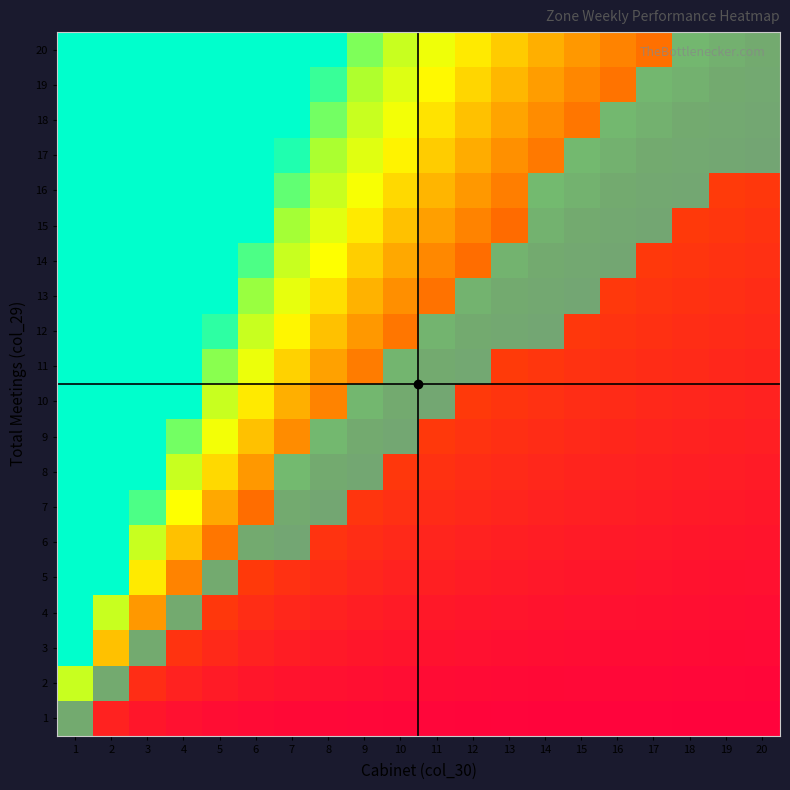

Reading left to right, extract all data points from this chart.

1: 1=1.0	2=0.5	3=0.3	4=0.2	5=0.2	6=0.2	7=0.1	8=0.1	9=0.1	10=0.1	11=0.1	12=0.1	13=0.1	14=0.1	15=0.1	16=0.1	17=0.1	18=0.1	19=0.1	20=0.1
2: 1=2.0	2=1.0	3=0.7	4=0.5	5=0.4	6=0.3	7=0.3	8=0.2	9=0.2	10=0.2	11=0.2	12=0.2	13=0.2	14=0.1	15=0.1	16=0.1	17=0.1	18=0.1	19=0.1	20=0.1
3: 1=3.0	2=1.5	3=1.0	4=0.8	5=0.6	6=0.5	7=0.4	8=0.4	9=0.3	10=0.3	11=0.3	12=0.2	13=0.2	14=0.2	15=0.2	16=0.2	17=0.2	18=0.2	19=0.2	20=0.1
4: 1=4.0	2=2.0	3=1.3	4=1.0	5=0.8	6=0.7	7=0.6	8=0.5	9=0.4	10=0.4	11=0.4	12=0.3	13=0.3	14=0.3	15=0.3	16=0.2	17=0.2	18=0.2	19=0.2	20=0.2
5: 1=5.0	2=2.5	3=1.7	4=1.2	5=1.0	6=0.8	7=0.7	8=0.6	9=0.6	10=0.5	11=0.5	12=0.4	13=0.4	14=0.4	15=0.3	16=0.3	17=0.3	18=0.3	19=0.3	20=0.2
6: 1=6.0	2=3.0	3=2.0	4=1.5	5=1.2	6=1.0	7=0.9	8=0.8	9=0.7	10=0.6	11=0.5	12=0.5	13=0.5	14=0.4	15=0.4	16=0.4	17=0.4	18=0.3	19=0.3	20=0.3
7: 1=7.0	2=3.5	3=2.3	4=1.8	5=1.4	6=1.2	7=1.0	8=0.9	9=0.8	10=0.7	11=0.6	12=0.6	13=0.5	14=0.5	15=0.5	16=0.4	17=0.4	18=0.4	19=0.4	20=0.3
8: 1=8.0	2=4.0	3=2.7	4=2.0	5=1.6	6=1.3	7=1.1	8=1.0	9=0.9	10=0.8	11=0.7	12=0.7	13=0.6	14=0.6	15=0.5	16=0.5	17=0.5	18=0.4	19=0.4	20=0.4
9: 1=9.0	2=4.5	3=3.0	4=2.2	5=1.8	6=1.5	7=1.3	8=1.1	9=1.0	10=0.9	11=0.8	12=0.8	13=0.7	14=0.6	15=0.6	16=0.6	17=0.5	18=0.5	19=0.5	20=0.5
10: 1=10.0	2=5.0	3=3.3	4=2.5	5=2.0	6=1.7	7=1.4	8=1.2	9=1.1	10=1.0	11=0.9	12=0.8	13=0.8	14=0.7	15=0.7	16=0.6	17=0.6	18=0.6	19=0.5	20=0.5
11: 1=11.0	2=5.5	3=3.7	4=2.8	5=2.2	6=1.8	7=1.6	8=1.4	9=1.2	10=1.1	11=1.0	12=0.9	13=0.8	14=0.8	15=0.7	16=0.7	17=0.6	18=0.6	19=0.6	20=0.6
12: 1=12.0	2=6.0	3=4.0	4=3.0	5=2.4	6=2.0	7=1.7	8=1.5	9=1.3	10=1.2	11=1.1	12=1.0	13=0.9	14=0.9	15=0.8	16=0.8	17=0.7	18=0.7	19=0.6	20=0.6
13: 1=13.0	2=6.5	3=4.3	4=3.2	5=2.6	6=2.2	7=1.9	8=1.6	9=1.4	10=1.3	11=1.2	12=1.1	13=1.0	14=0.9	15=0.9	16=0.8	17=0.8	18=0.7	19=0.7	20=0.7
14: 1=14.0	2=7.0	3=4.7	4=3.5	5=2.8	6=2.3	7=2.0	8=1.8	9=1.6	10=1.4	11=1.3	12=1.2	13=1.1	14=1.0	15=0.9	16=0.9	17=0.8	18=0.8	19=0.7	20=0.7
15: 1=15.0	2=7.5	3=5.0	4=3.8	5=3.0	6=2.5	7=2.1	8=1.9	9=1.7	10=1.5	11=1.4	12=1.2	13=1.2	14=1.1	15=1.0	16=0.9	17=0.9	18=0.8	19=0.8	20=0.8
16: 1=16.0	2=8.0	3=5.3	4=4.0	5=3.2	6=2.7	7=2.3	8=2.0	9=1.8	10=1.6	11=1.5	12=1.3	13=1.2	14=1.1	15=1.1	16=1.0	17=0.9	18=0.9	19=0.8	20=0.8
17: 1=17.0	2=8.5	3=5.7	4=4.2	5=3.4	6=2.8	7=2.4	8=2.1	9=1.9	10=1.7	11=1.5	12=1.4	13=1.3	14=1.2	15=1.1	16=1.1	17=1.0	18=0.9	19=0.9	20=0.8
18: 1=18.0	2=9.0	3=6.0	4=4.5	5=3.6	6=3.0	7=2.6	8=2.2	9=2.0	10=1.8	11=1.6	12=1.5	13=1.4	14=1.3	15=1.2	16=1.1	17=1.1	18=1.0	19=0.9	20=0.9
19: 1=19.0	2=9.5	3=6.3	4=4.8	5=3.8	6=3.2	7=2.7	8=2.4	9=2.1	10=1.9	11=1.7	12=1.6	13=1.5	14=1.4	15=1.3	16=1.2	17=1.1	18=1.1	19=1.0	20=0.9
20: 1=20.0	2=10.0	3=6.7	4=5.0	5=4.0	6=3.3	7=2.9	8=2.5	9=2.2	10=2.0	11=1.8	12=1.7	13=1.5	14=1.4	15=1.3	16=1.2	17=1.2	18=1.1	19=1.1	20=1.0